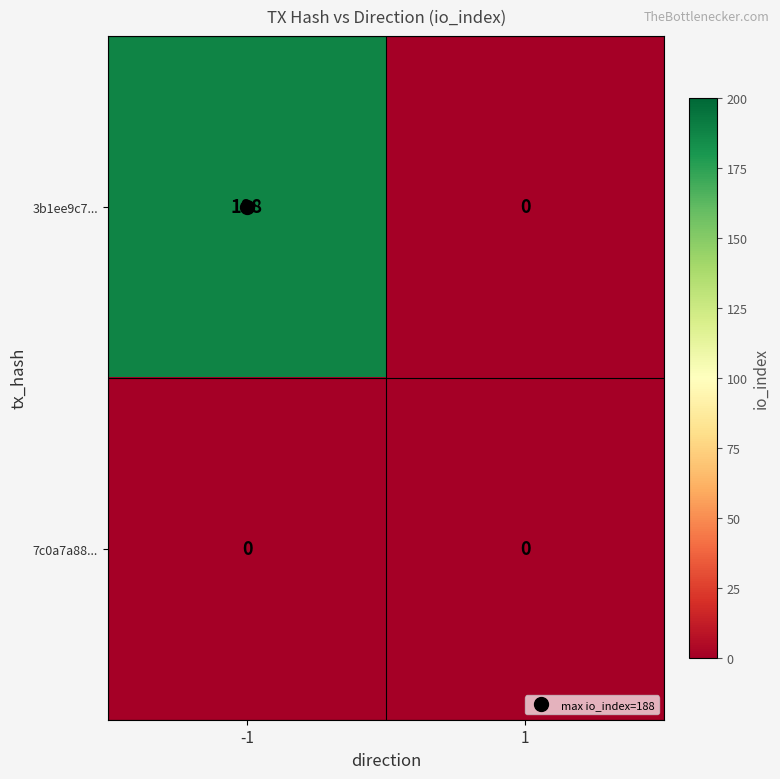

List the series in order of their overall mean, lowest first.

7c0a7a88..., 3b1ee9c7...